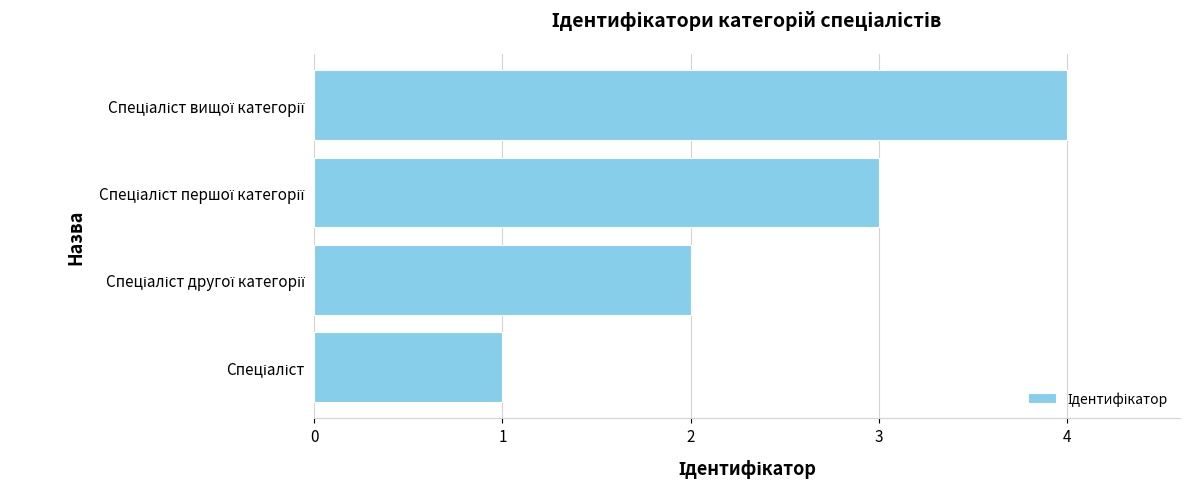

How many bars are there in total?

4